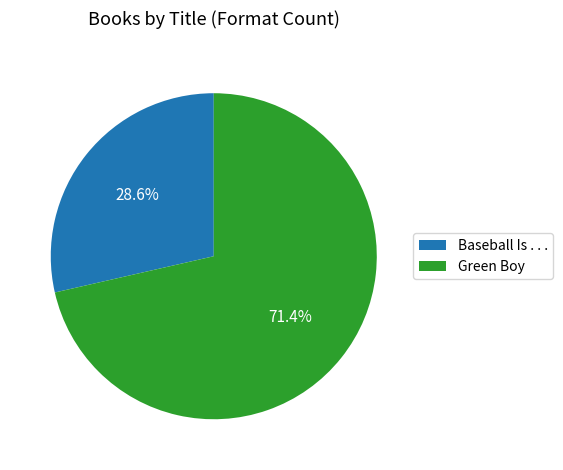

How much of the chart is everything except Baseball Is . . .?

71.4%